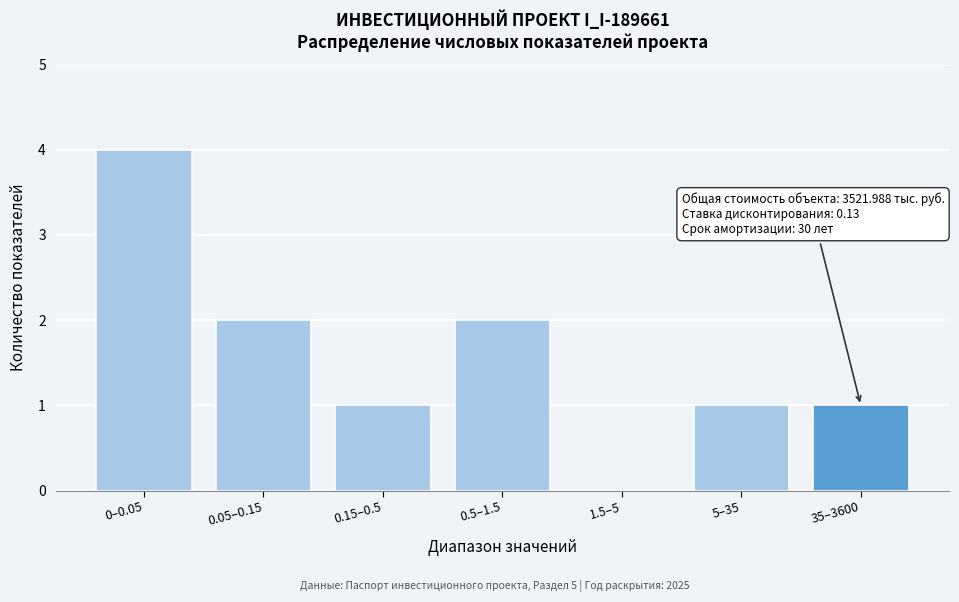

Reading left to right, what are all the values shown in this chart?

0–0.05=4	0.05–0.15=2	0.15–0.5=1	0.5–1.5=2	1.5–5=0	5–35=1	35–3600=1